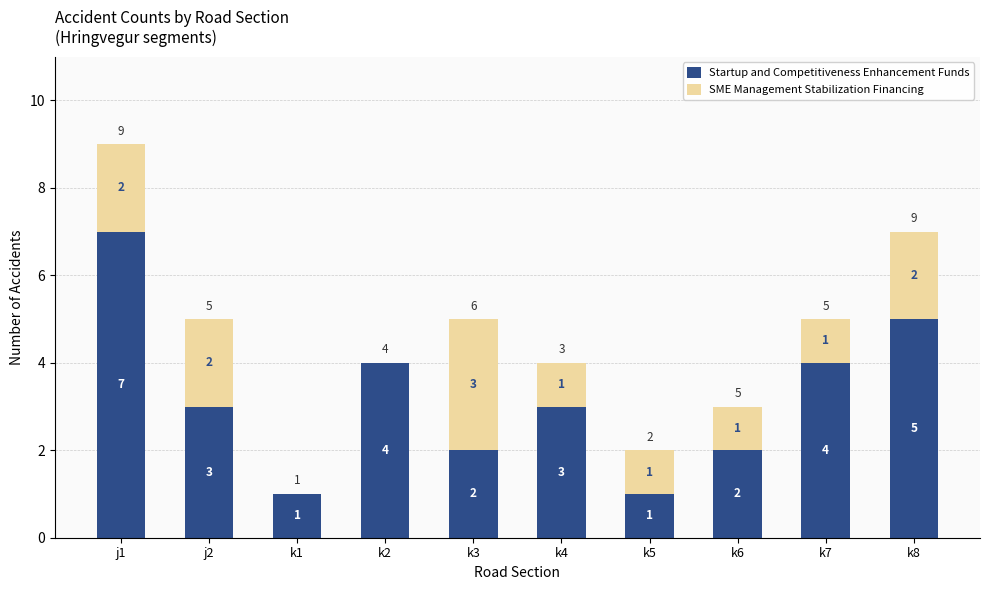

At which category is the sum across all series the highest?

j1